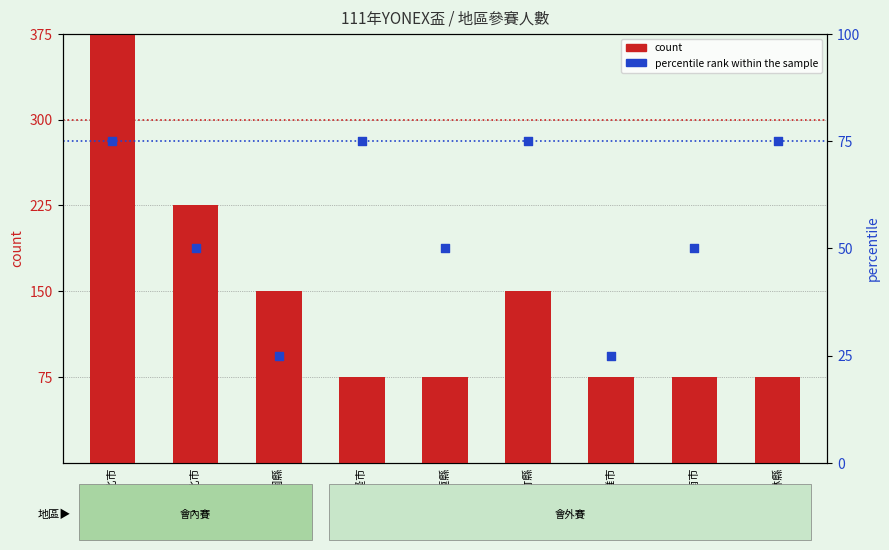

Which series reaches the maximum Y coordinate?

count